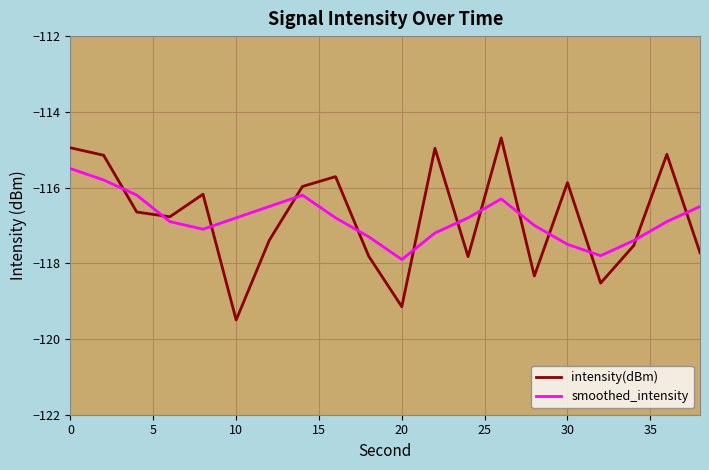

How many intersections are there between smoothed_intensity and intensity(dBm)?

13